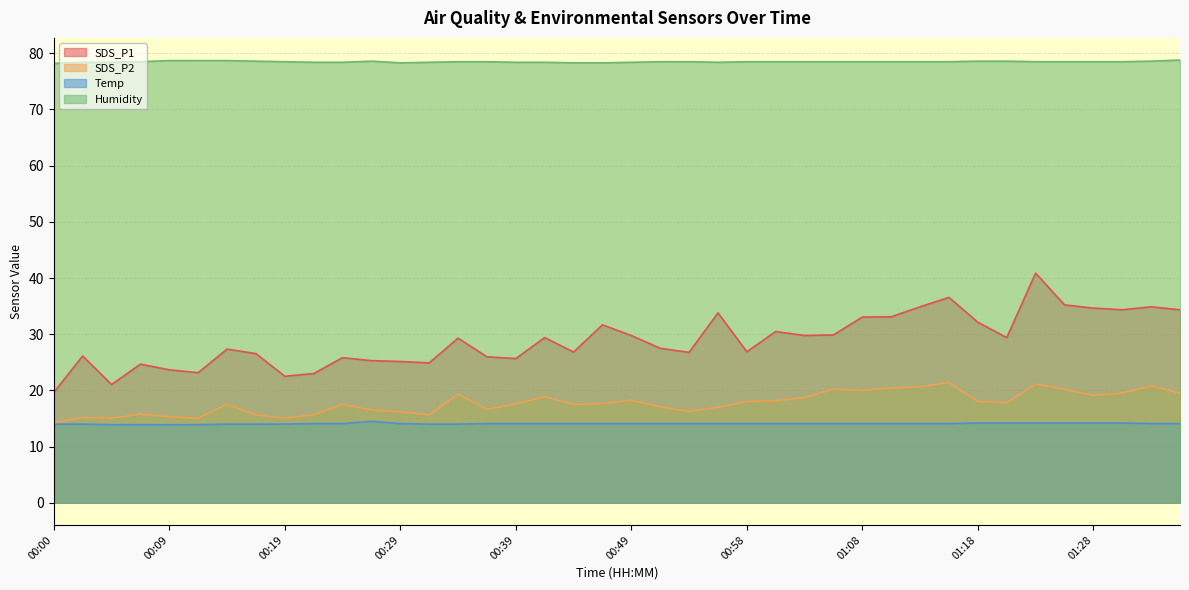

How many interior local valleys does the SDS_P1 series have?

11